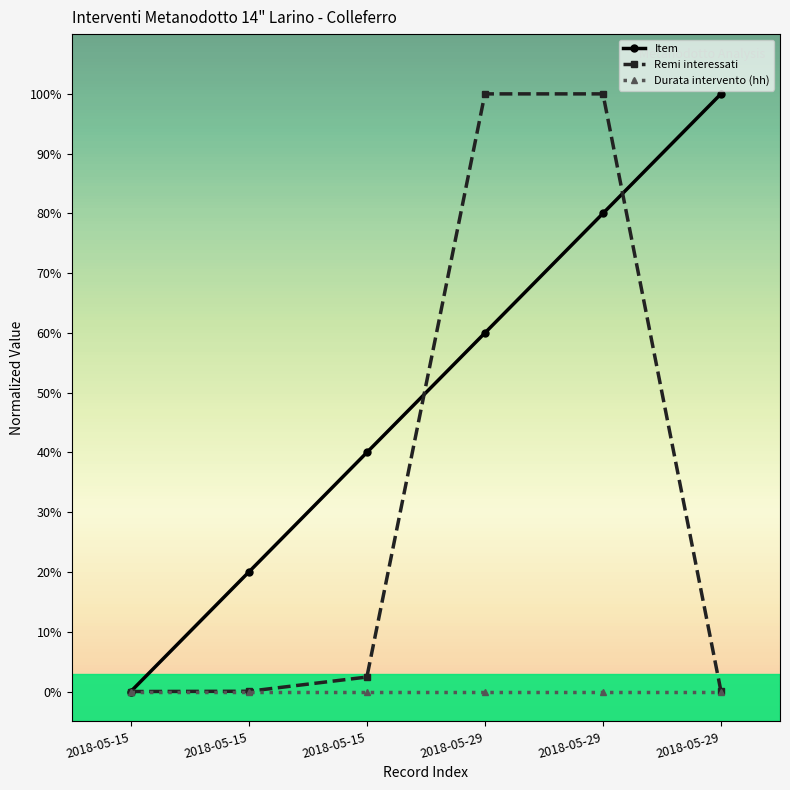

What is the average value of the Item series?

0.5